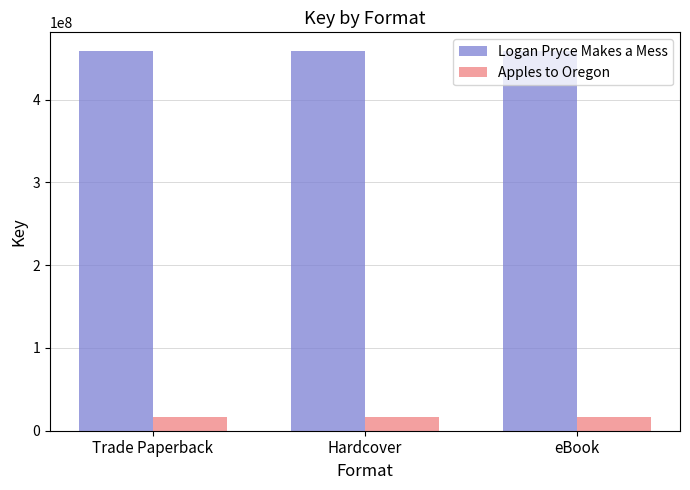

Rank the series by their maximum value, from lowest to highest.

Apples to Oregon, Logan Pryce Makes a Mess